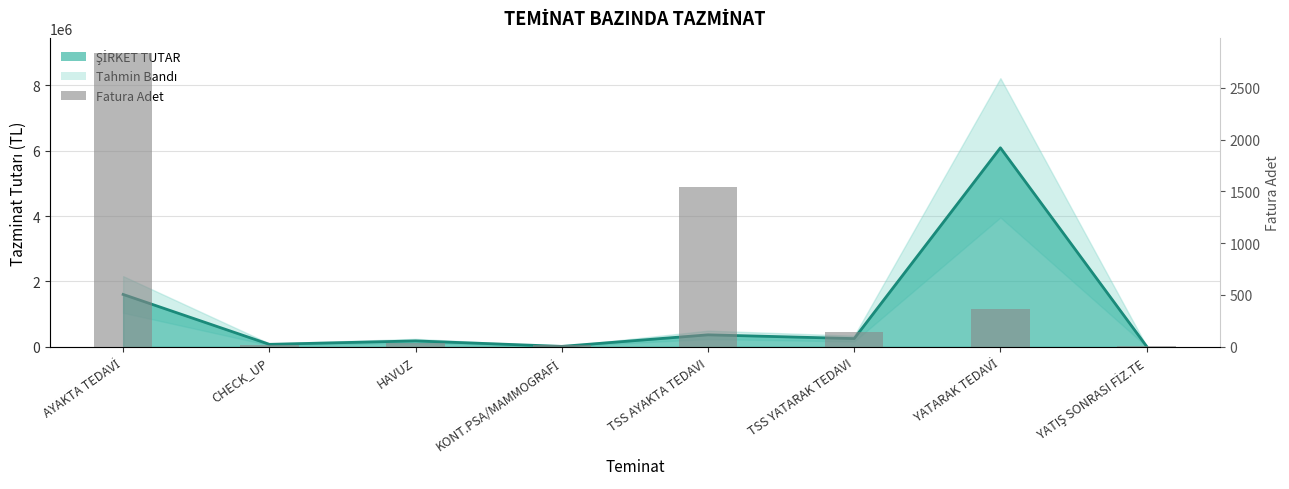

What is the difference between the maximum and second lowest values?

2826